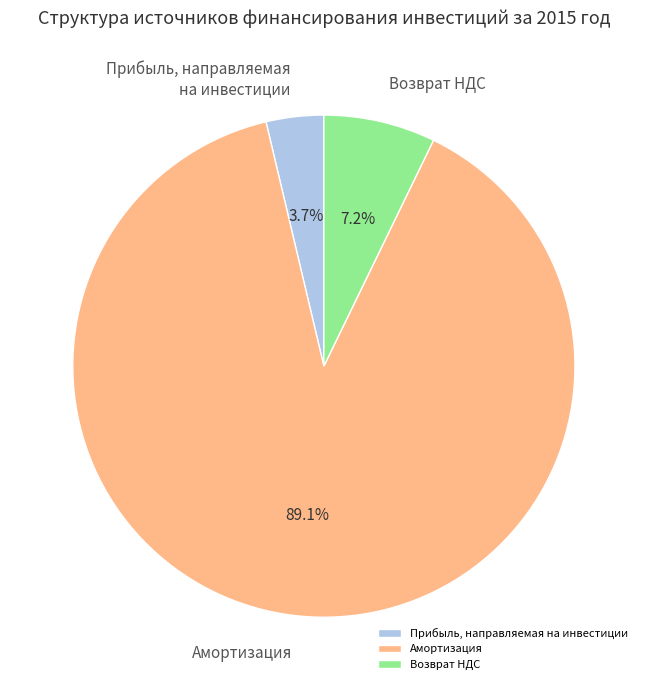

How many segments does this pie chart have?

3